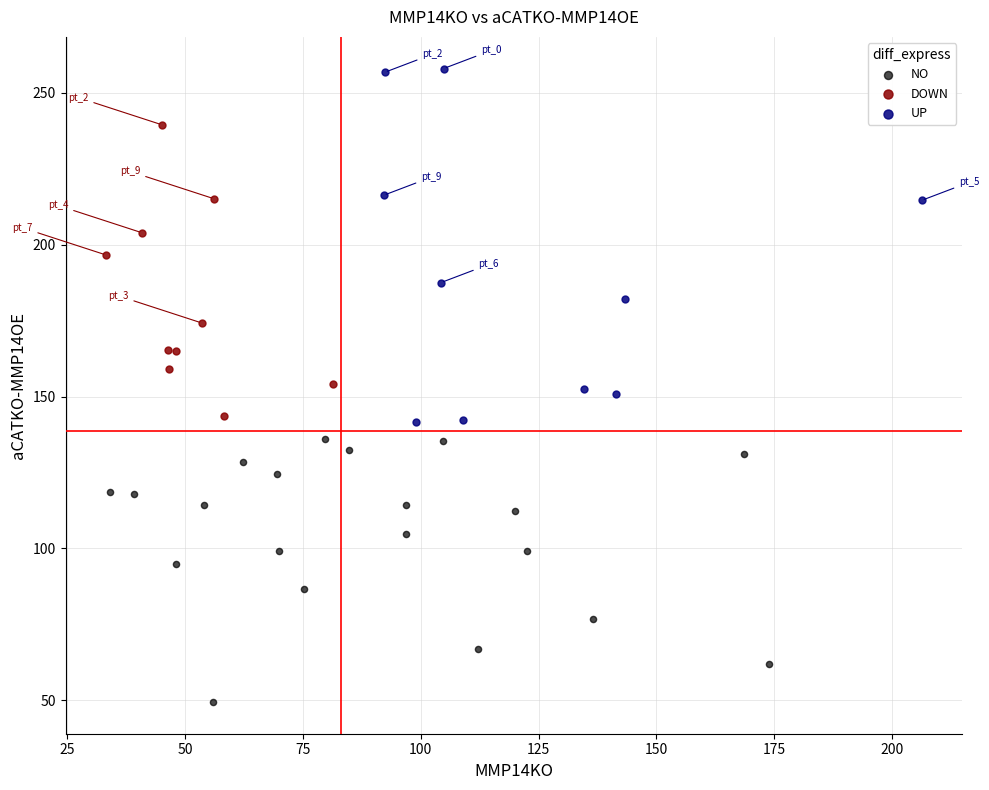

Which series reaches the minimum Y coordinate?

NO